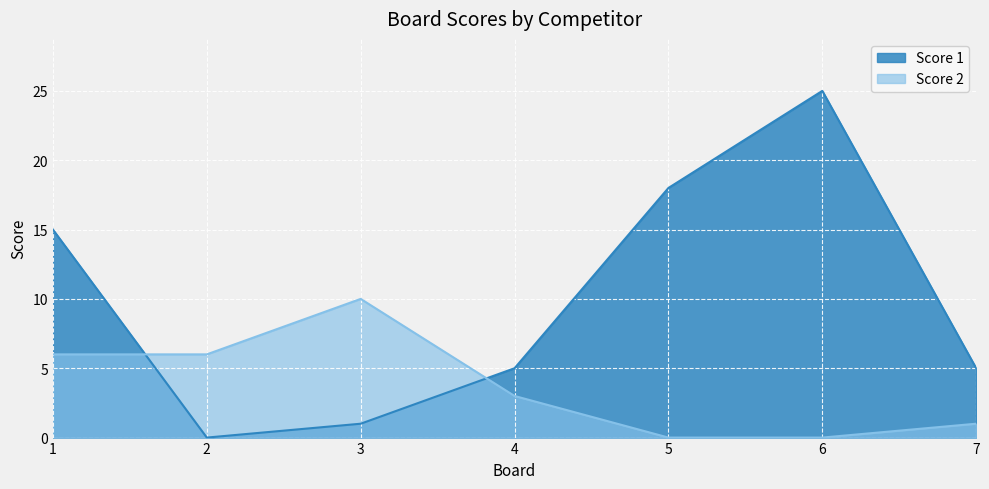

Where is the first local maximum for Score 1?

6